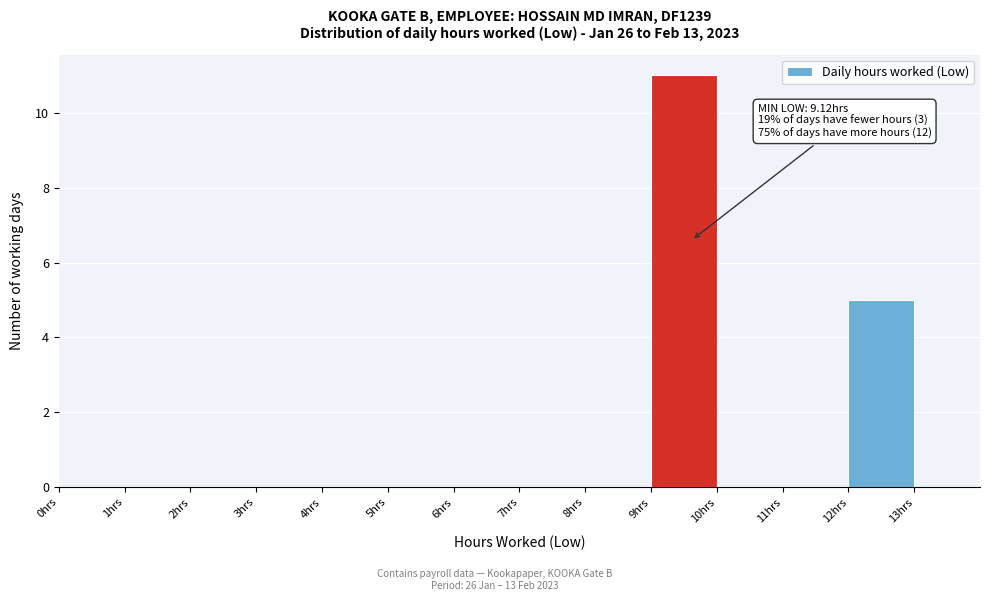

Over which range of the x-axis is the bar tallest?

9 to 10